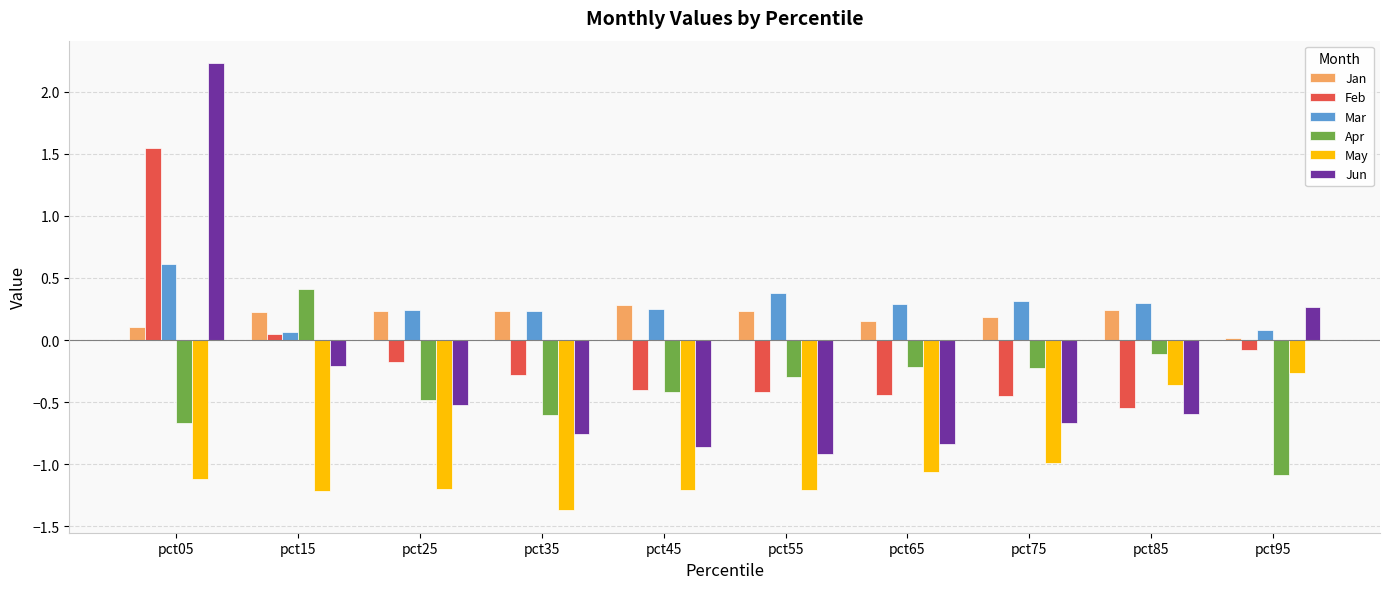

What is the total value across all series at pct55?

-2.2